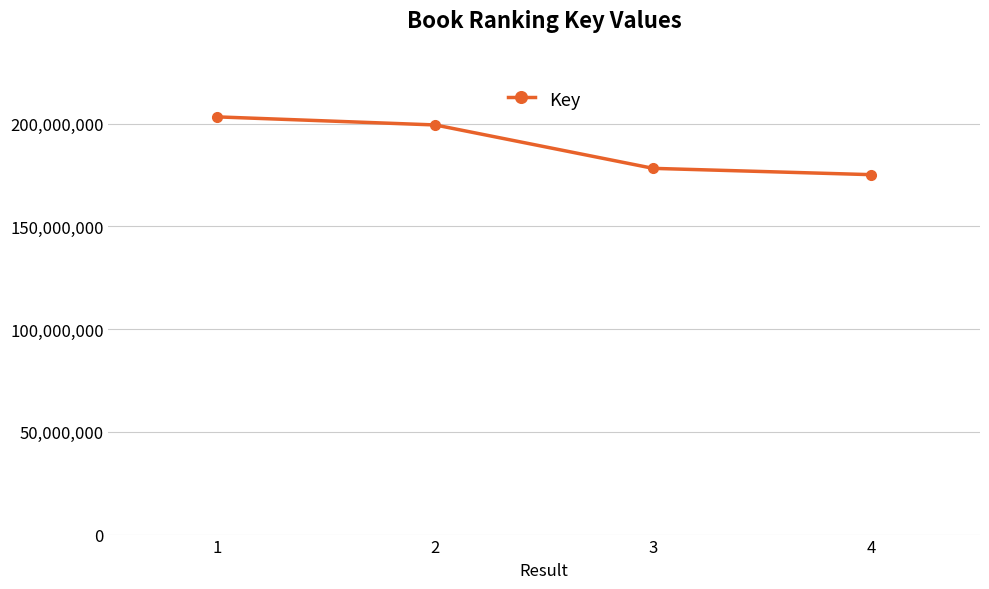

List the labels in order of value, largest first.

1, 2, 3, 4